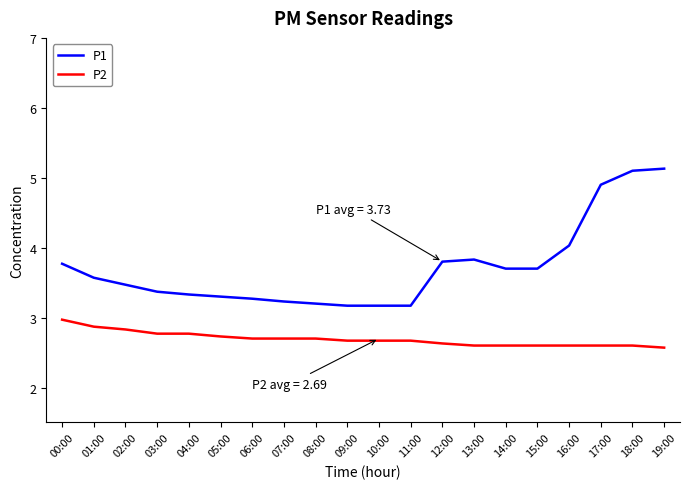

Reading left to right, extract all data points from this chart.

P1: 00:00=3.8	01:00=3.6	02:00=3.5	03:00=3.4	04:00=3.3	05:00=3.3	06:00=3.3	07:00=3.2	08:00=3.2	09:00=3.2	10:00=3.2	11:00=3.2	12:00=3.8	13:00=3.8	14:00=3.7	15:00=3.7	16:00=4.0	17:00=4.9	18:00=5.1	19:00=5.1
P2: 00:00=3.0	01:00=2.9	02:00=2.8	03:00=2.8	04:00=2.8	05:00=2.7	06:00=2.7	07:00=2.7	08:00=2.7	09:00=2.7	10:00=2.7	11:00=2.7	12:00=2.6	13:00=2.6	14:00=2.6	15:00=2.6	16:00=2.6	17:00=2.6	18:00=2.6	19:00=2.6